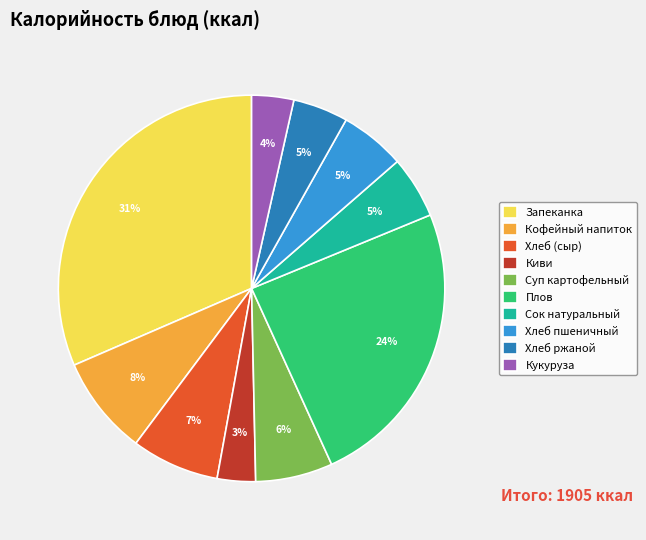

Is it true that Хлеб (сыр) is 1% of the pie?

False